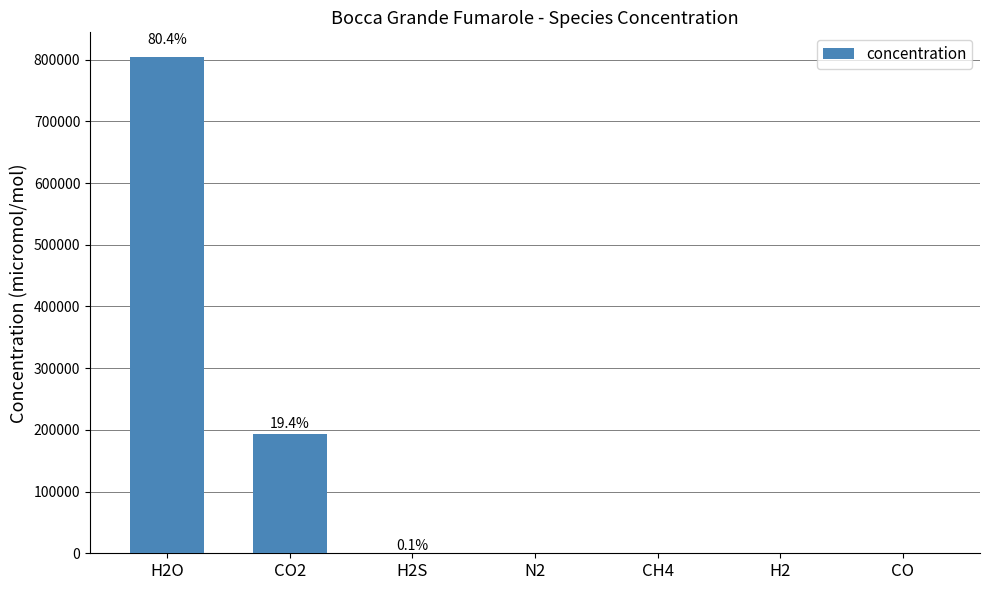

Which category has the highest value across all series?

H2O